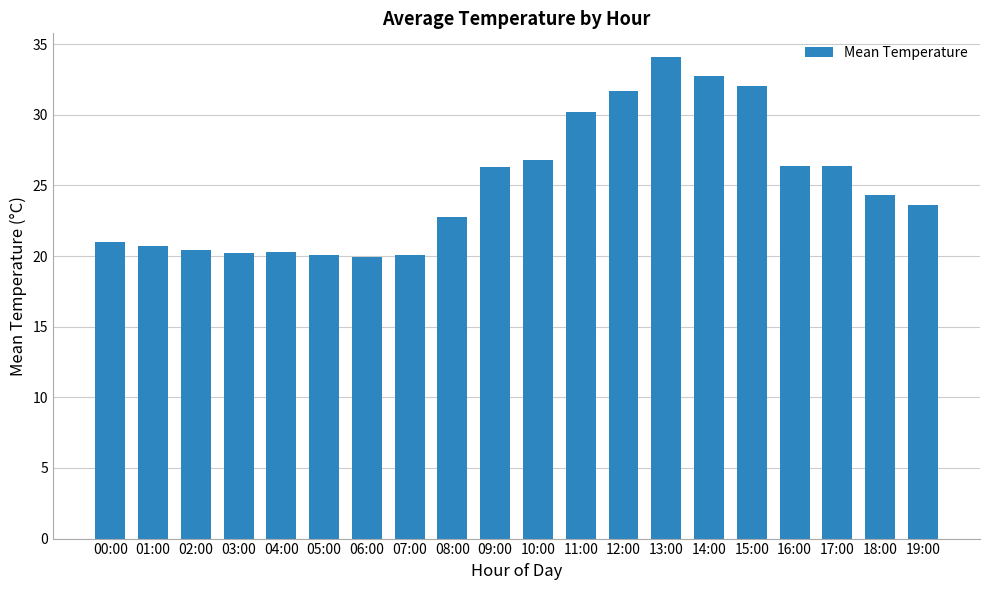

What is the ratio of the value at 14:00 to the value at 06:00?

1.6